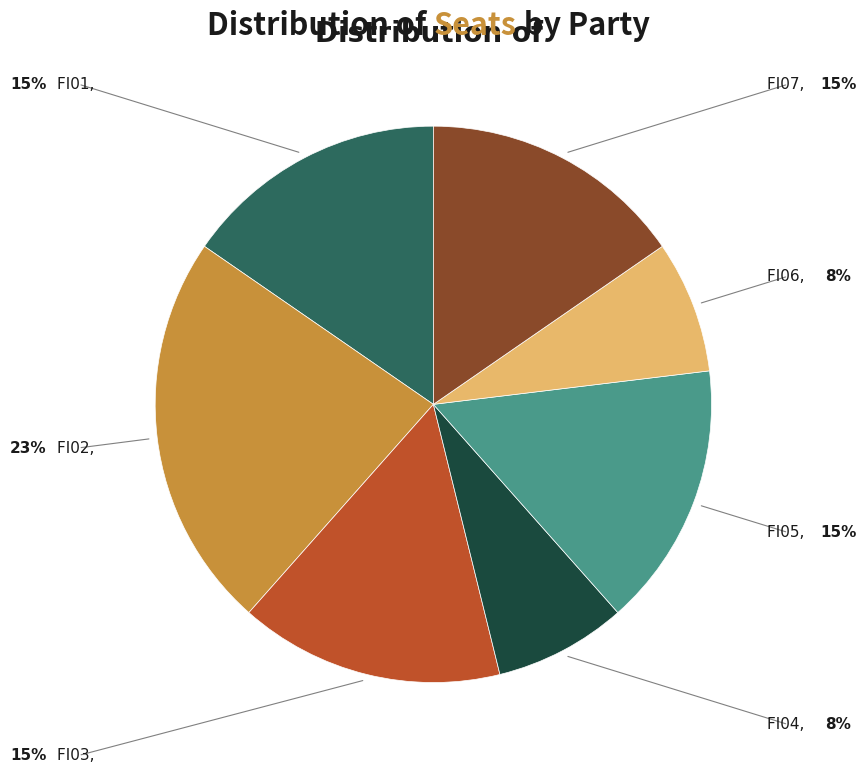

Is there a majority slice in this chart?

No